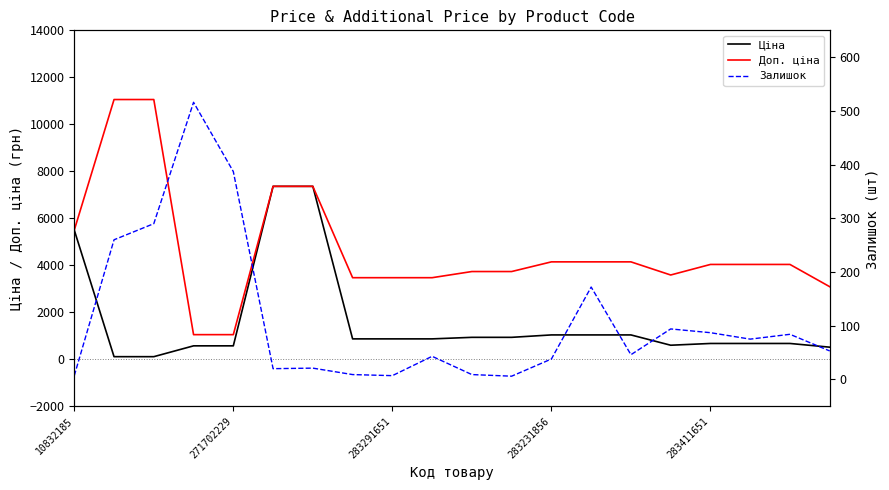

The Доп. ціна series shows 1048.0 at 271702229. True or false?

True